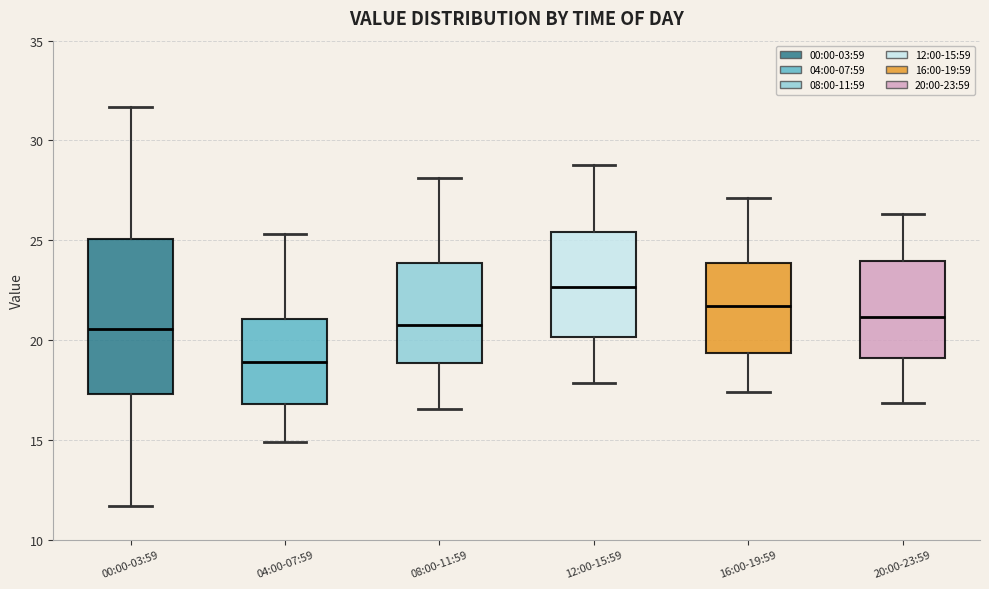

Reading left to right, transcribe this box plot: for each box, give where its median line is, the range the box spans, and where its two whiskers end, as read against the y-axis. The values are not printed on the chart, so give them approximately, as read against the axis.

00:00-03:59: median 20.5, box 17.5 to 25.0, whiskers 11.5 to 31.5
04:00-07:59: median 19.0, box 17.0 to 21.0, whiskers 15.0 to 25.5
08:00-11:59: median 21.0, box 19.0 to 24.0, whiskers 16.5 to 28.0
12:00-15:59: median 22.5, box 20.0 to 25.5, whiskers 18.0 to 29.0
16:00-19:59: median 21.5, box 19.5 to 24.0, whiskers 17.5 to 27.0
20:00-23:59: median 21.0, box 19.0 to 24.0, whiskers 17.0 to 26.5